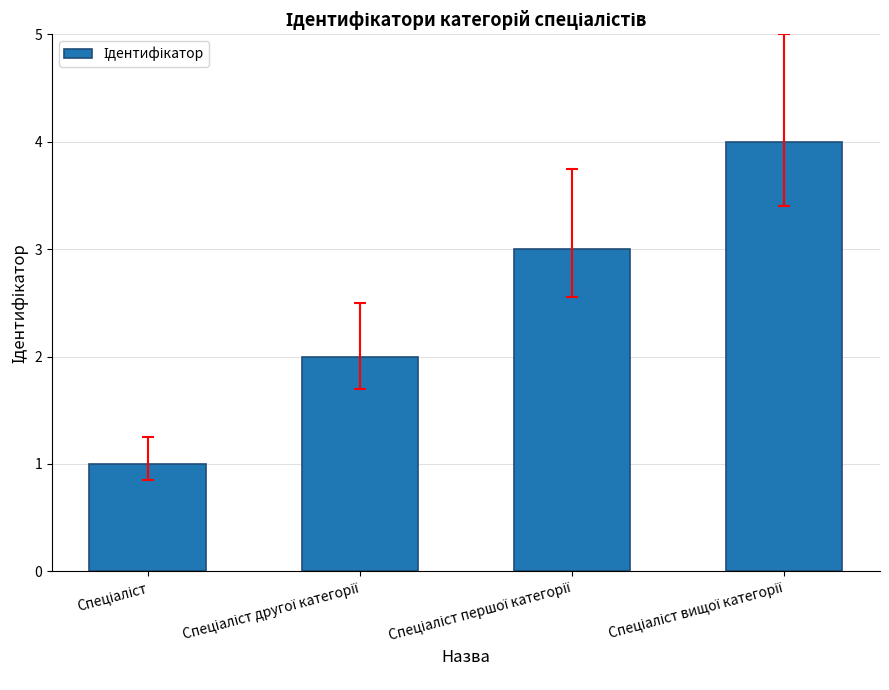

What is the greatest value displayed?

4